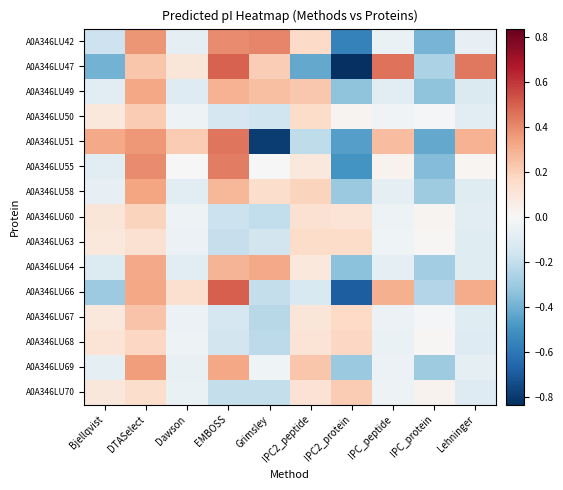

List the series in order of their peak value, lowest first.

A0A346LU63, A0A346LU68, A0A346LU60, A0A346LU70, A0A346LU50, A0A346LU67, A0A346LU64, A0A346LU49, A0A346LU58, A0A346LU69, A0A346LU42, A0A346LU55, A0A346LU51, A0A346LU47, A0A346LU66